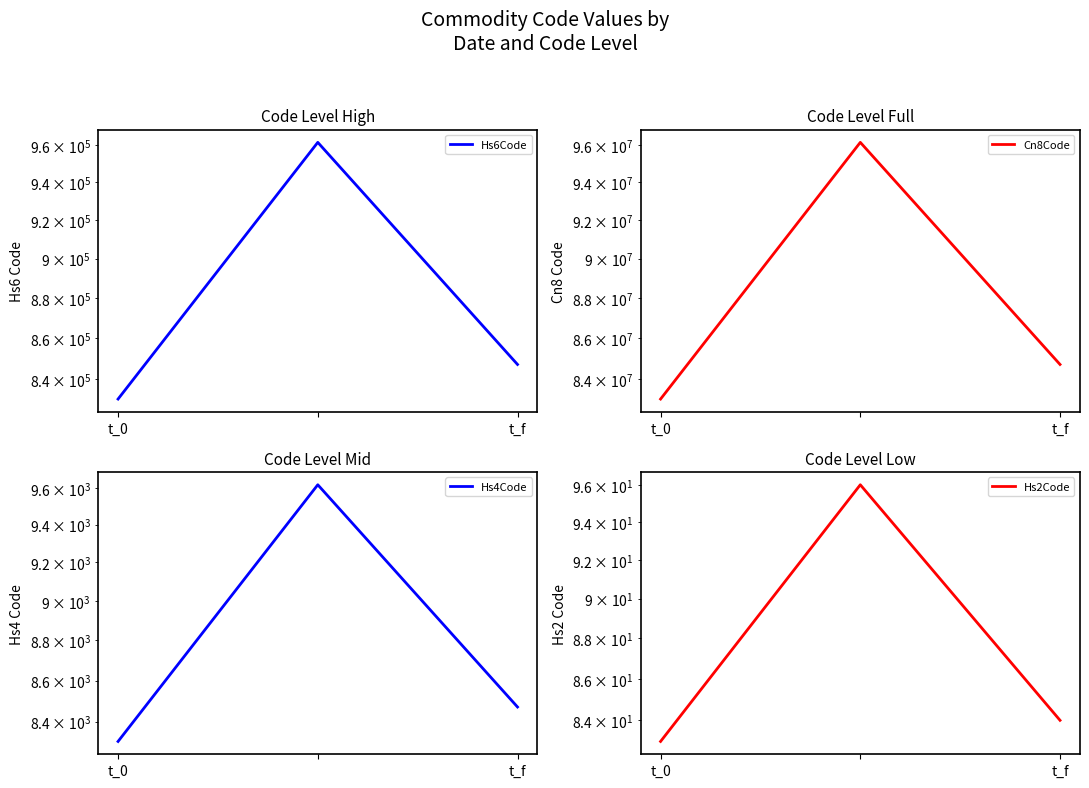

Rank the series by their maximum value, from lowest to highest.

Hs2Code, Hs4Code, Hs6Code, Cn8Code